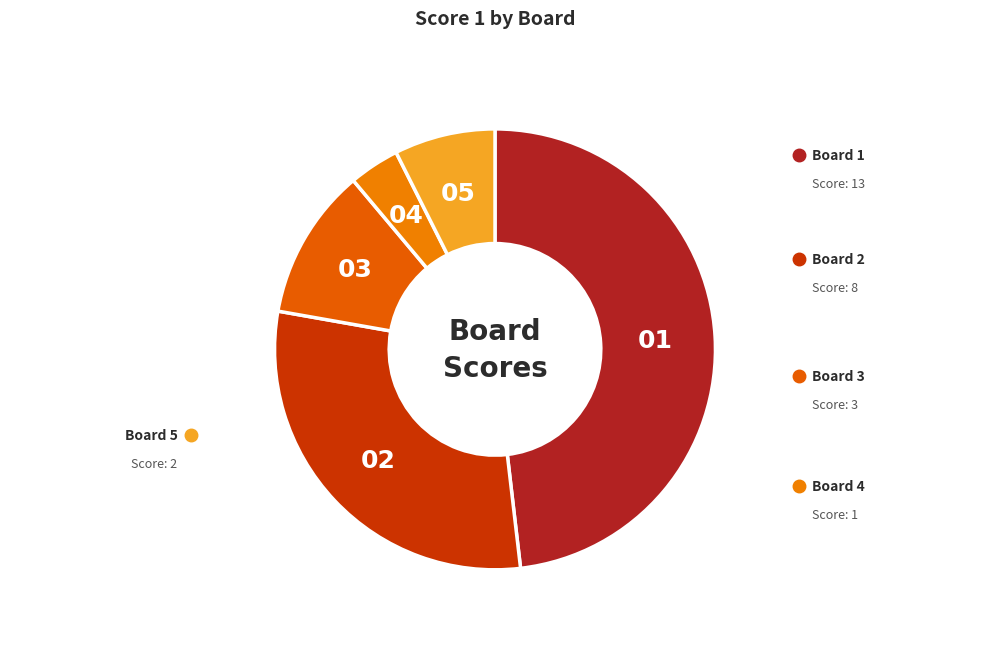

How many segments does this pie chart have?

5